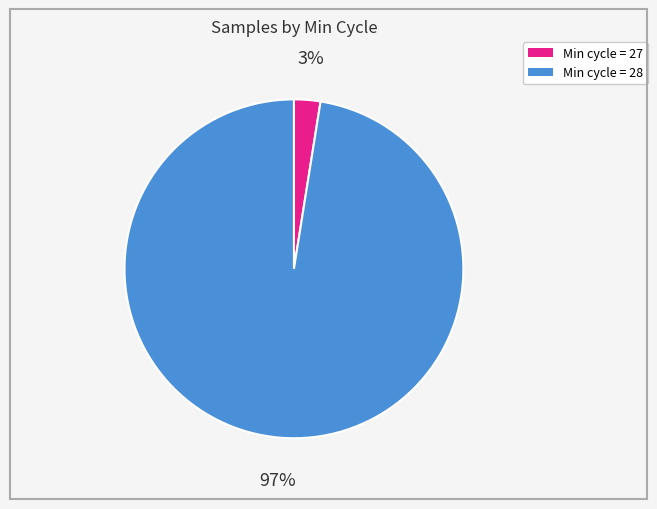

To the nearest percent, what is the average slice percentage?

50%